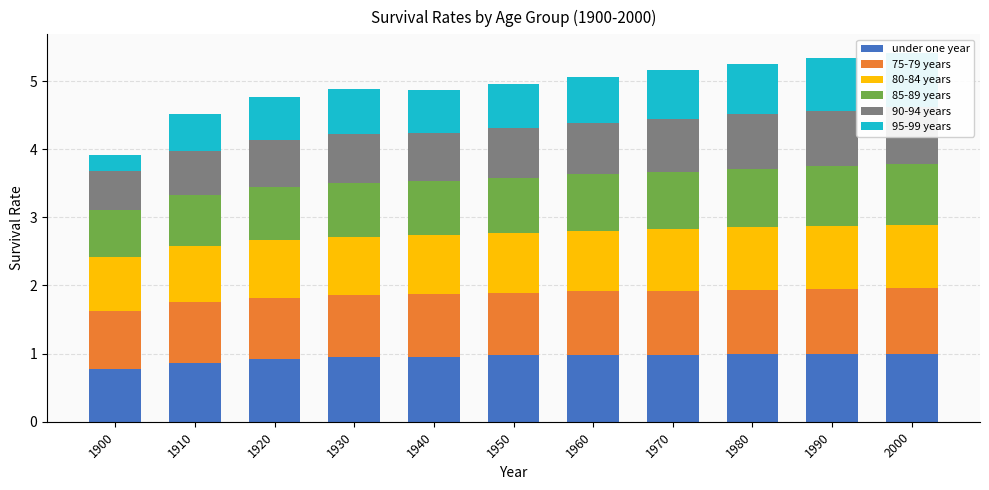

The 95-99 years series shows 0.2 at 1960. True or false?

False